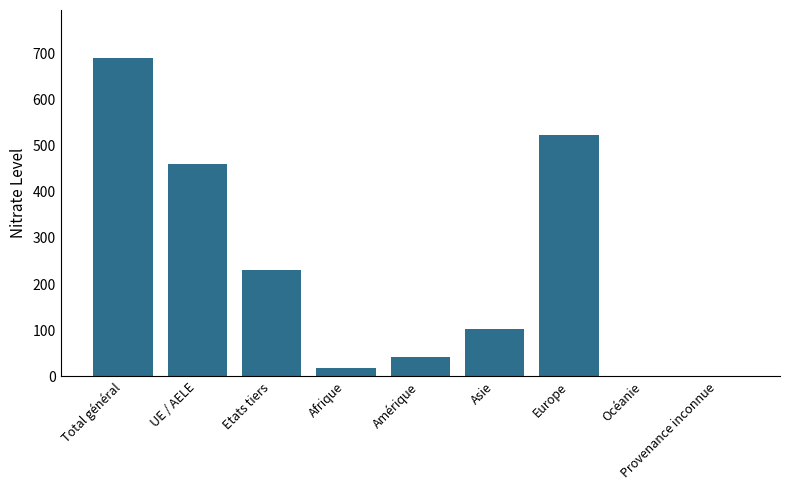

The value at Provenance inconnue is 1. True or false?

True